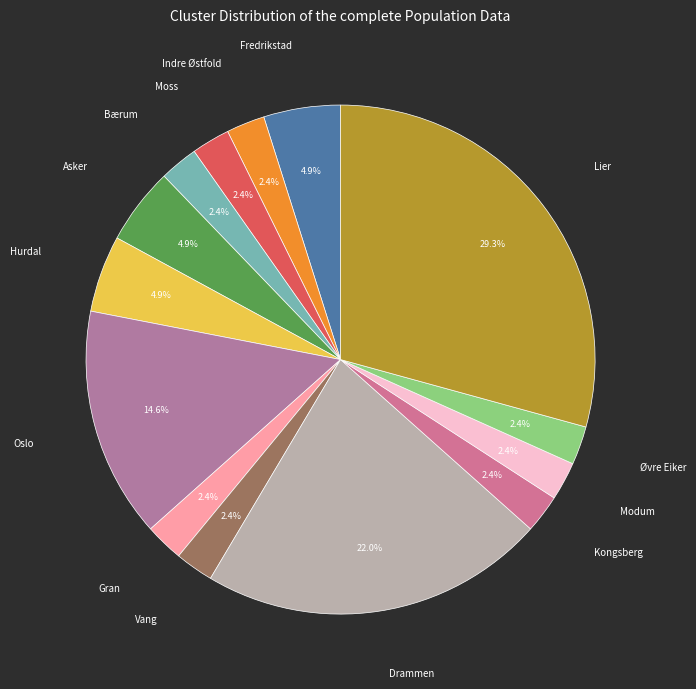

How many slices are in this pie chart?

14